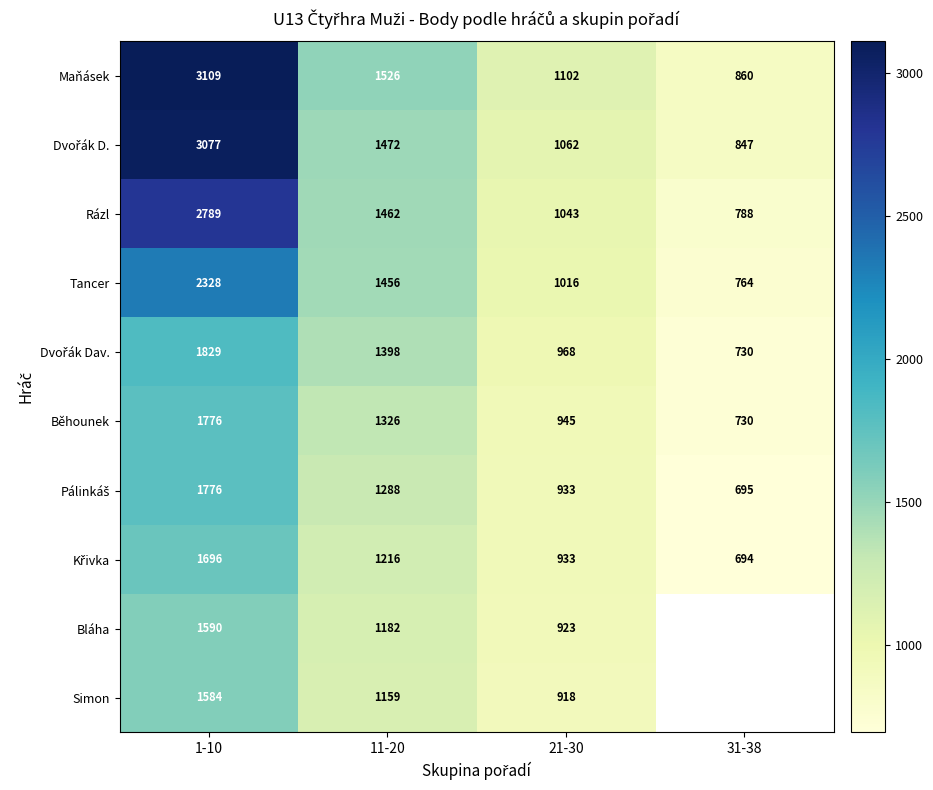

Between 11-20 and 21-30, which series saw the biggest shift?

Tancer